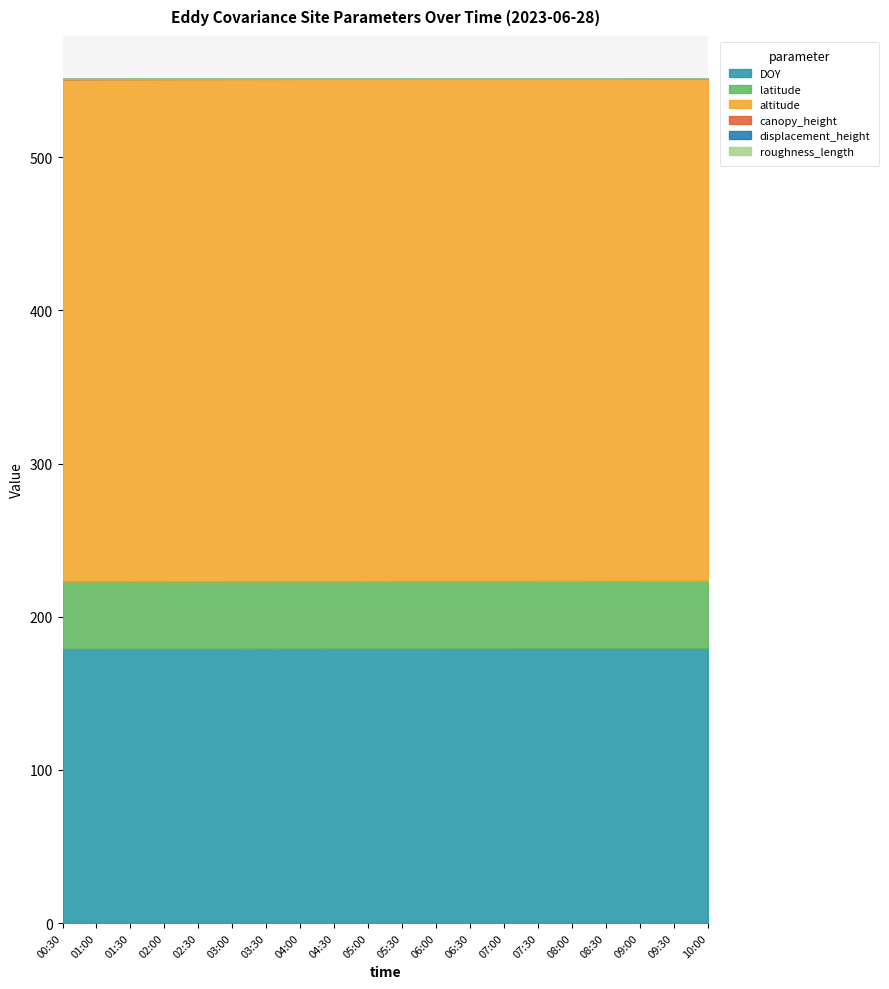

How many lines are shown in the chart?

6